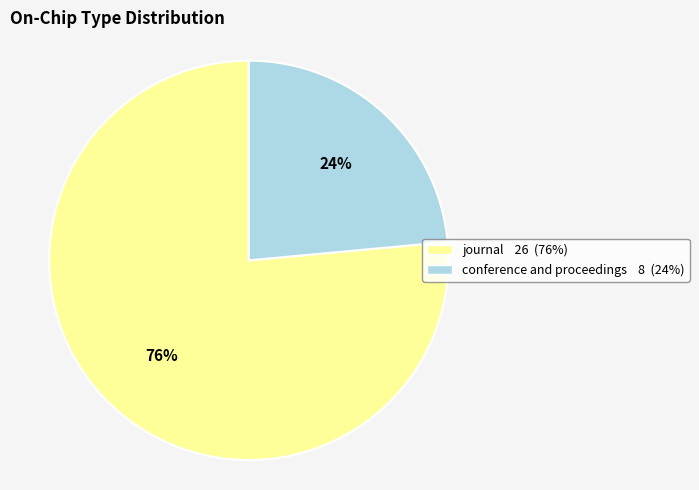

Which category has the smallest portion of the pie?

conference and proceedings